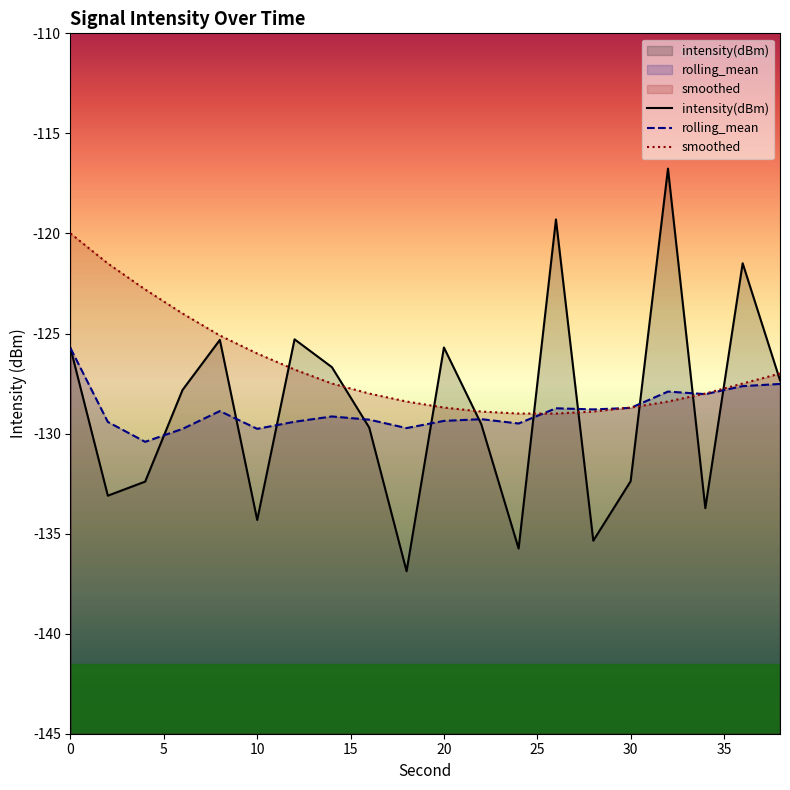

How many values in the smoothed series are below -127?

12